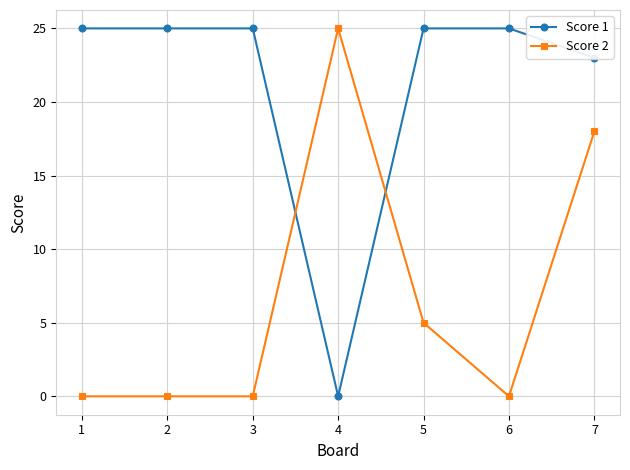

Count the number of data series in this chart.

2